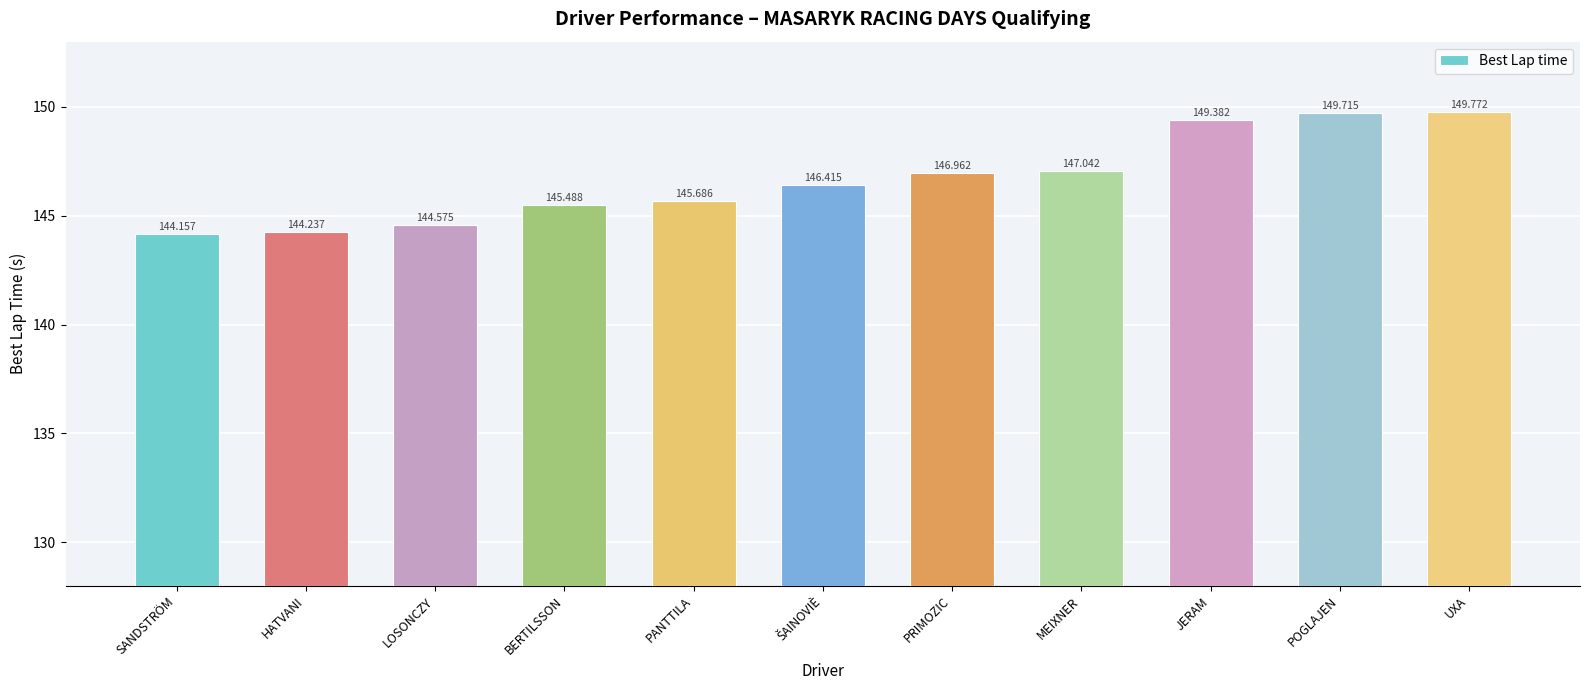

What is the label of the 7th bar from the right?

PANTTILA